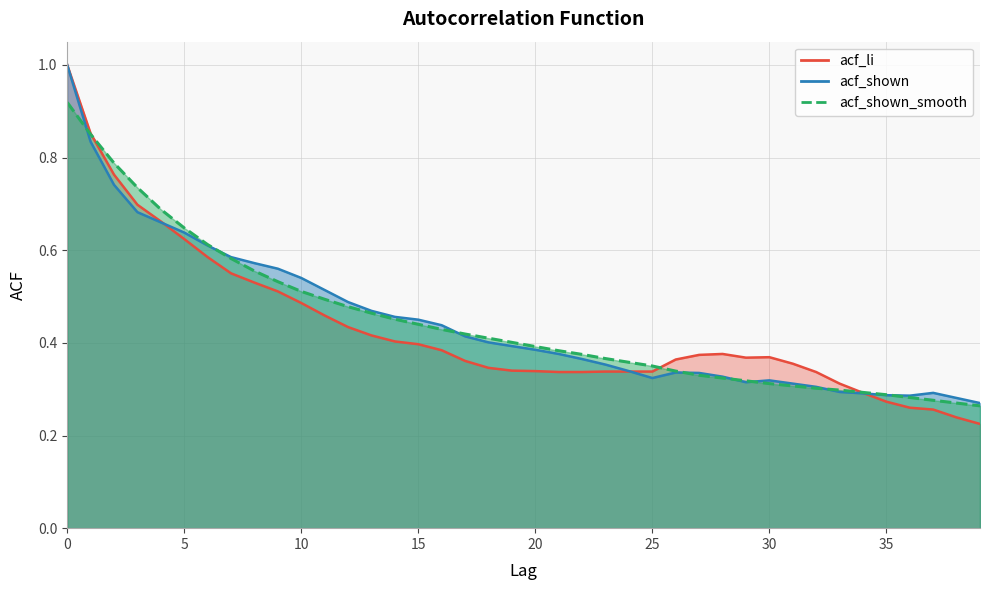

The acf_shown series shows 0.3 at 35. True or false?

True